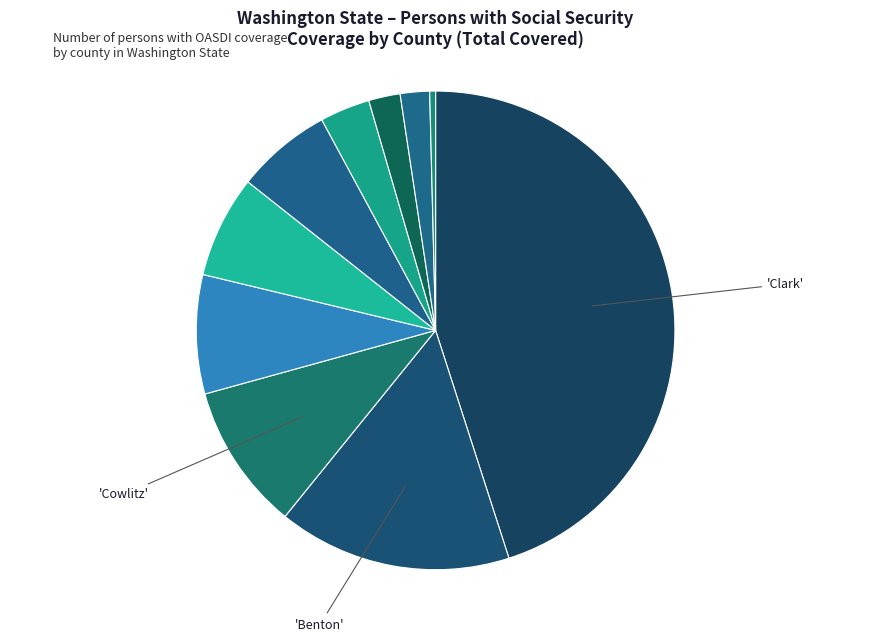

How many segments does this pie chart have?

10